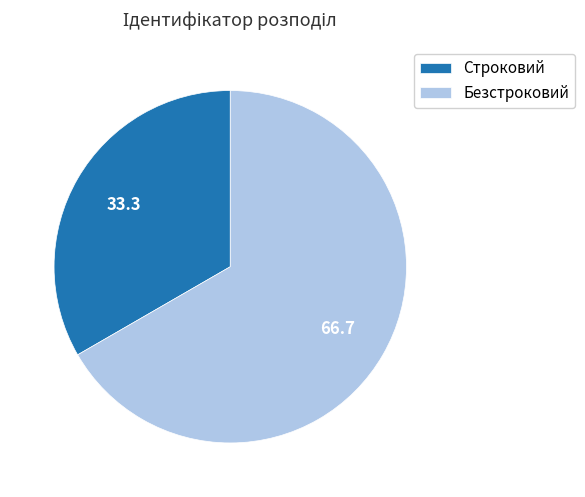

Approximately how many times larger is the value at Безстроковий compared to Строковий?

2.0